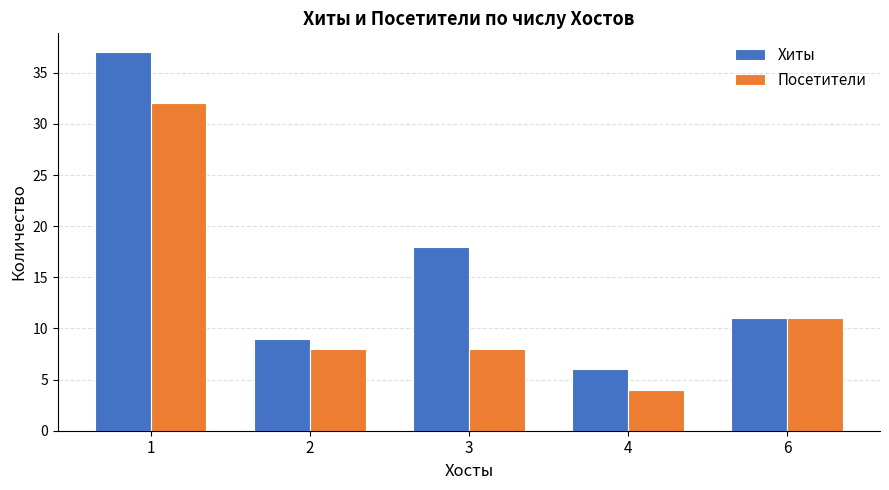

What is the difference between the maximum and second lowest values in the Хиты series?

28